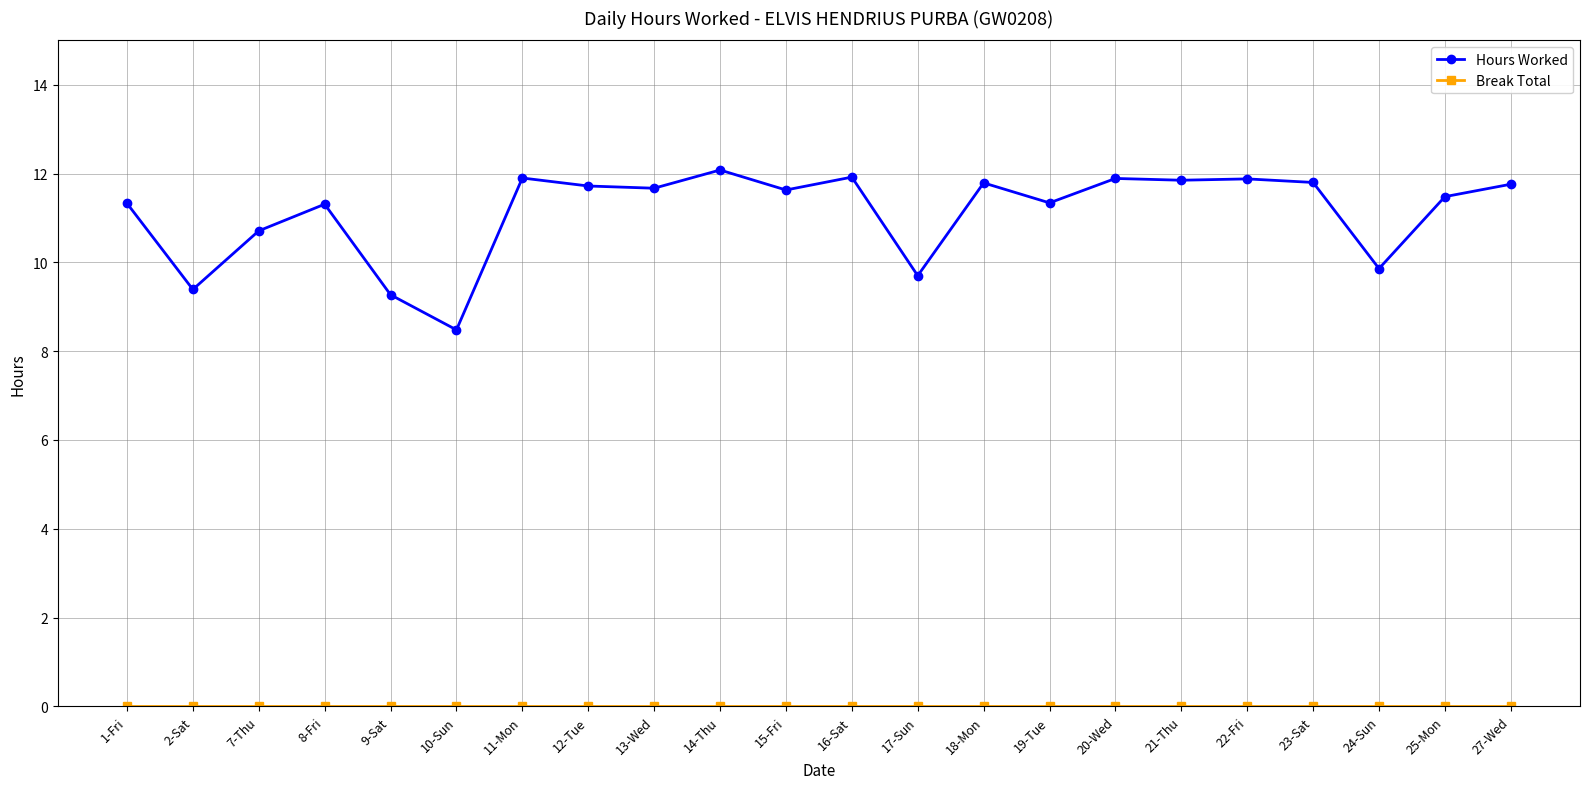

Which category has the highest value across all series?

14-Thu